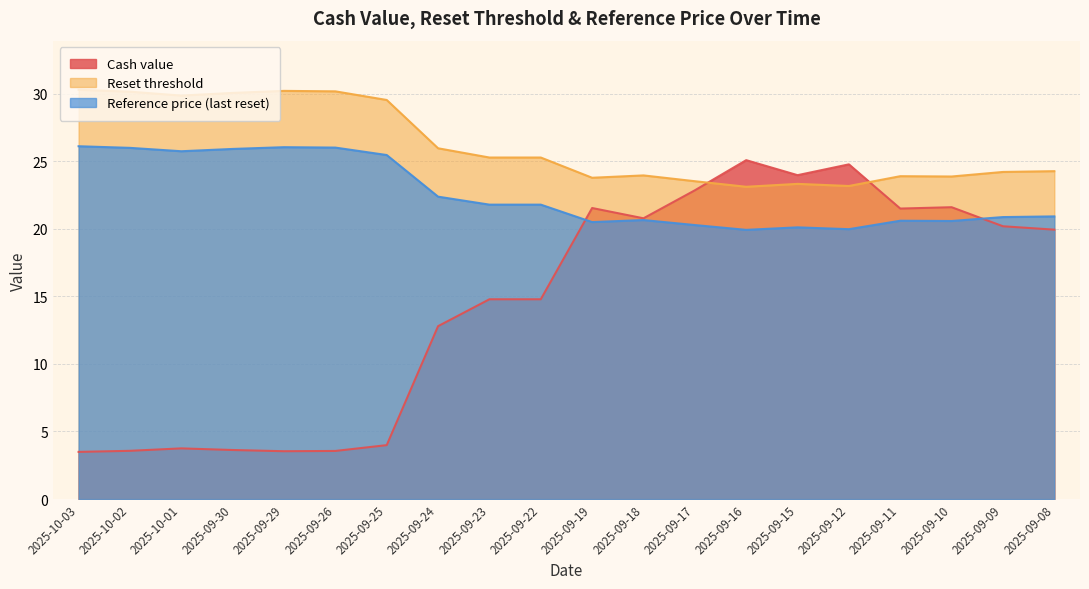

What is the sum of all Cash value values?

290.0